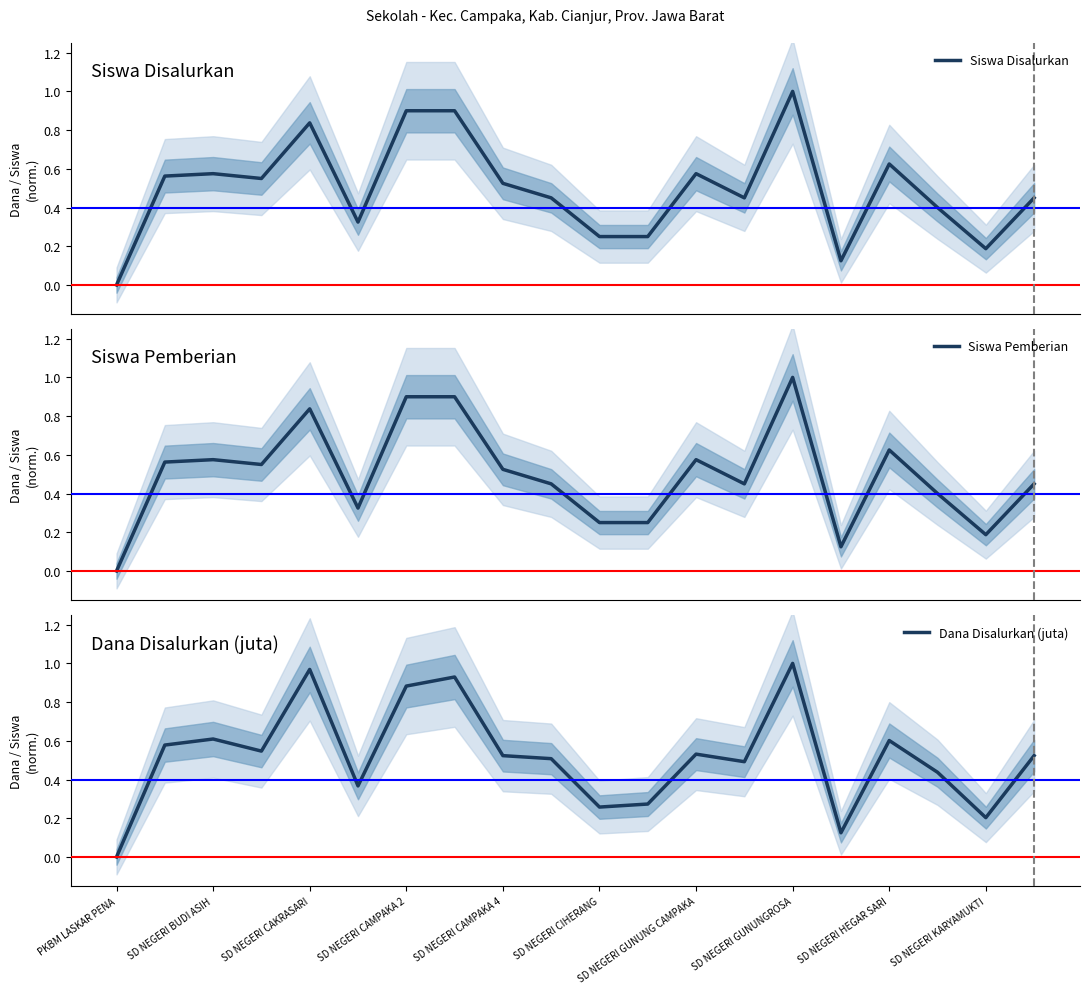

True or false: Siswa Pemberian has a value of 0.2 at SD NEGERI BUDI ASIH.

False